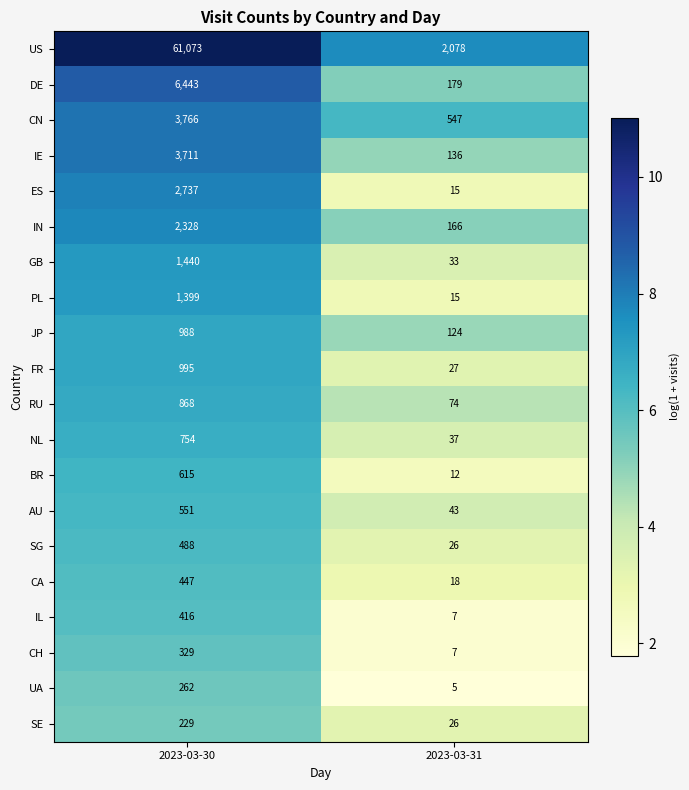

Read the RU value at 2023-03-30, to the nearest 100.

900